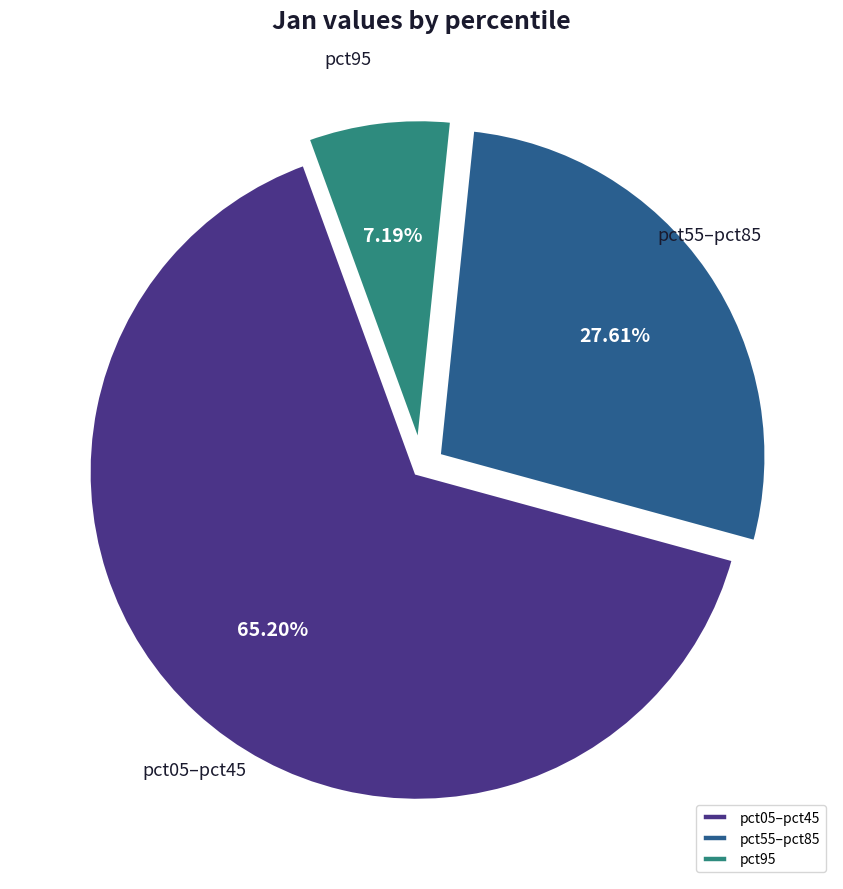

Which slice is the smallest?

pct95